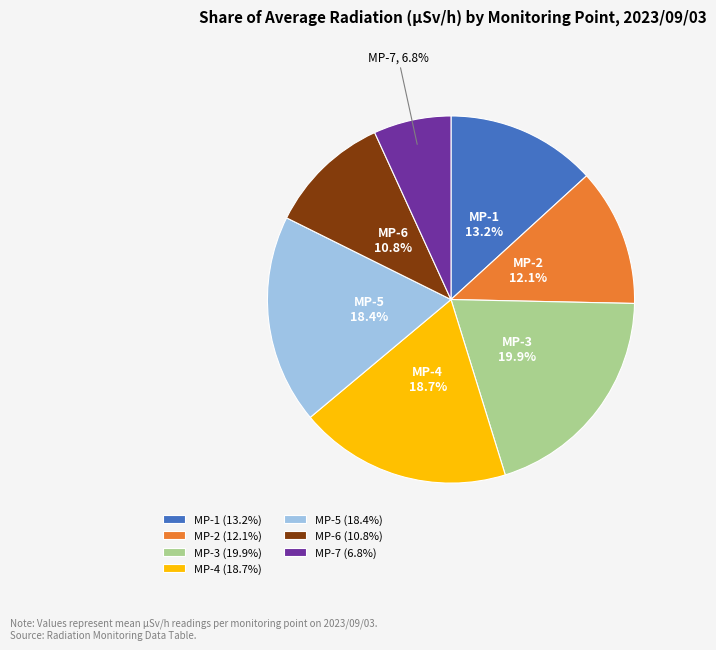

Does MP-2 account for over 50% of the chart?

No